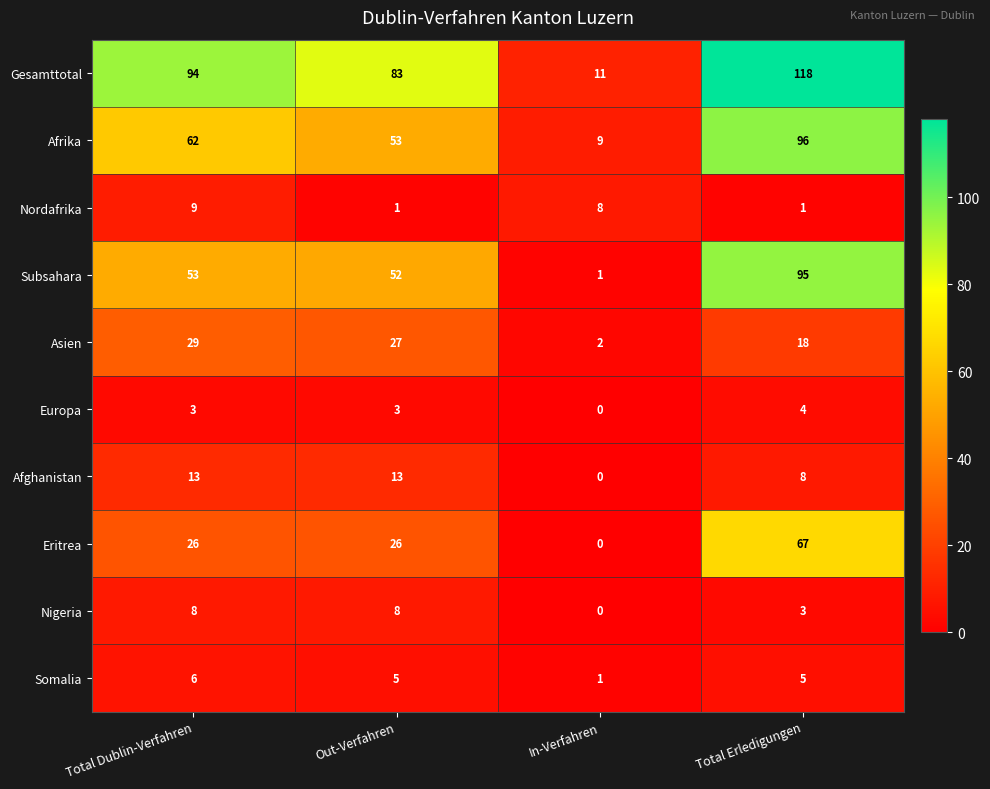

At Total Erledigungen, list the series in order from smallest to largest.

Nordafrika, Nigeria, Europa, Somalia, Afghanistan, Asien, Eritrea, Subsahara, Afrika, Gesamttotal